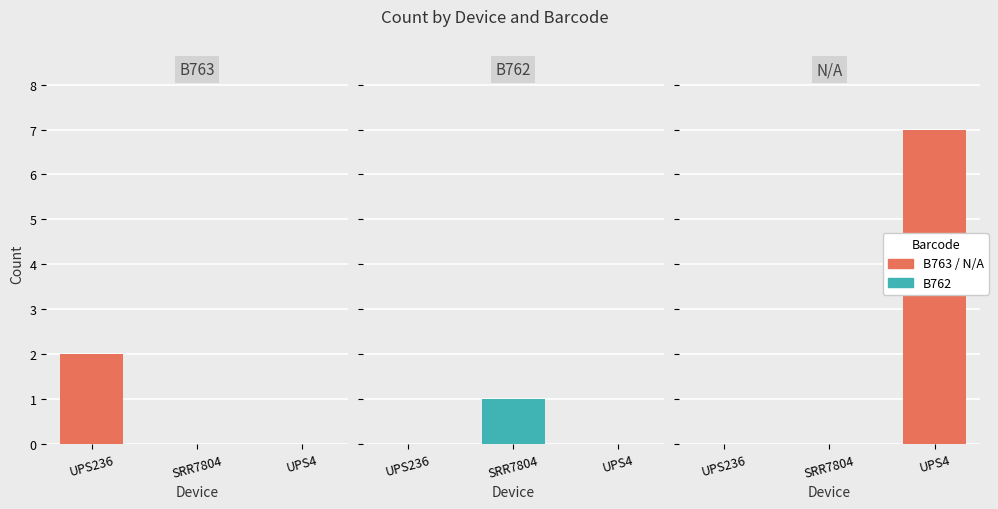

What is the difference between the maximum and second lowest values in the N/A series?

7